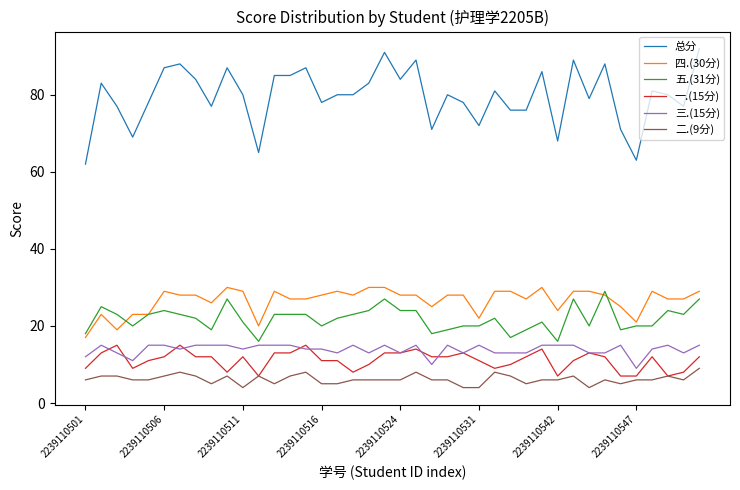

Which series has the widest spread of values?

总分